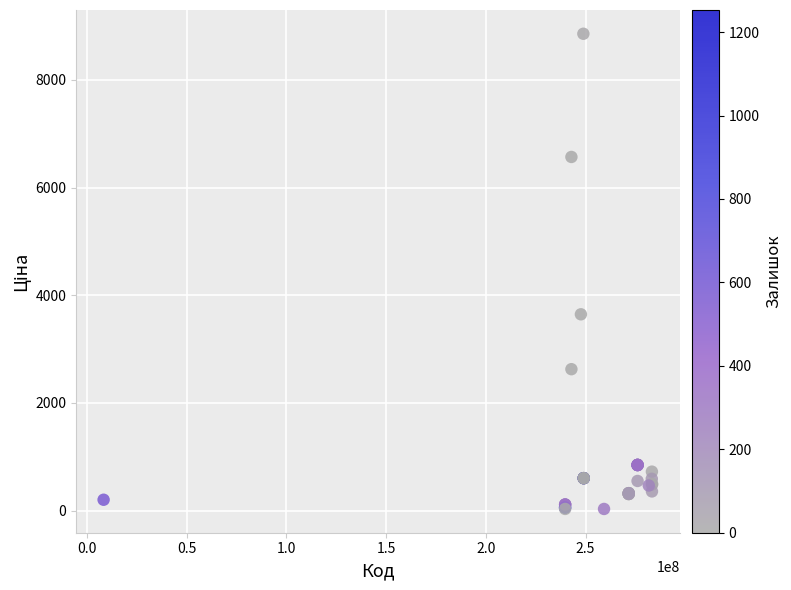

What Y value in the scatter plot is closest to 4444?

3646.5